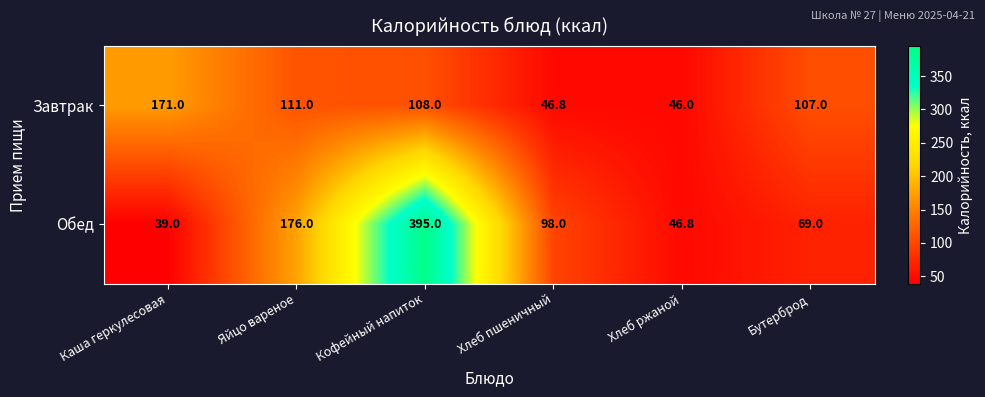

The Завтрак series shows 46.0 at Хлеб ржаной. True or false?

True